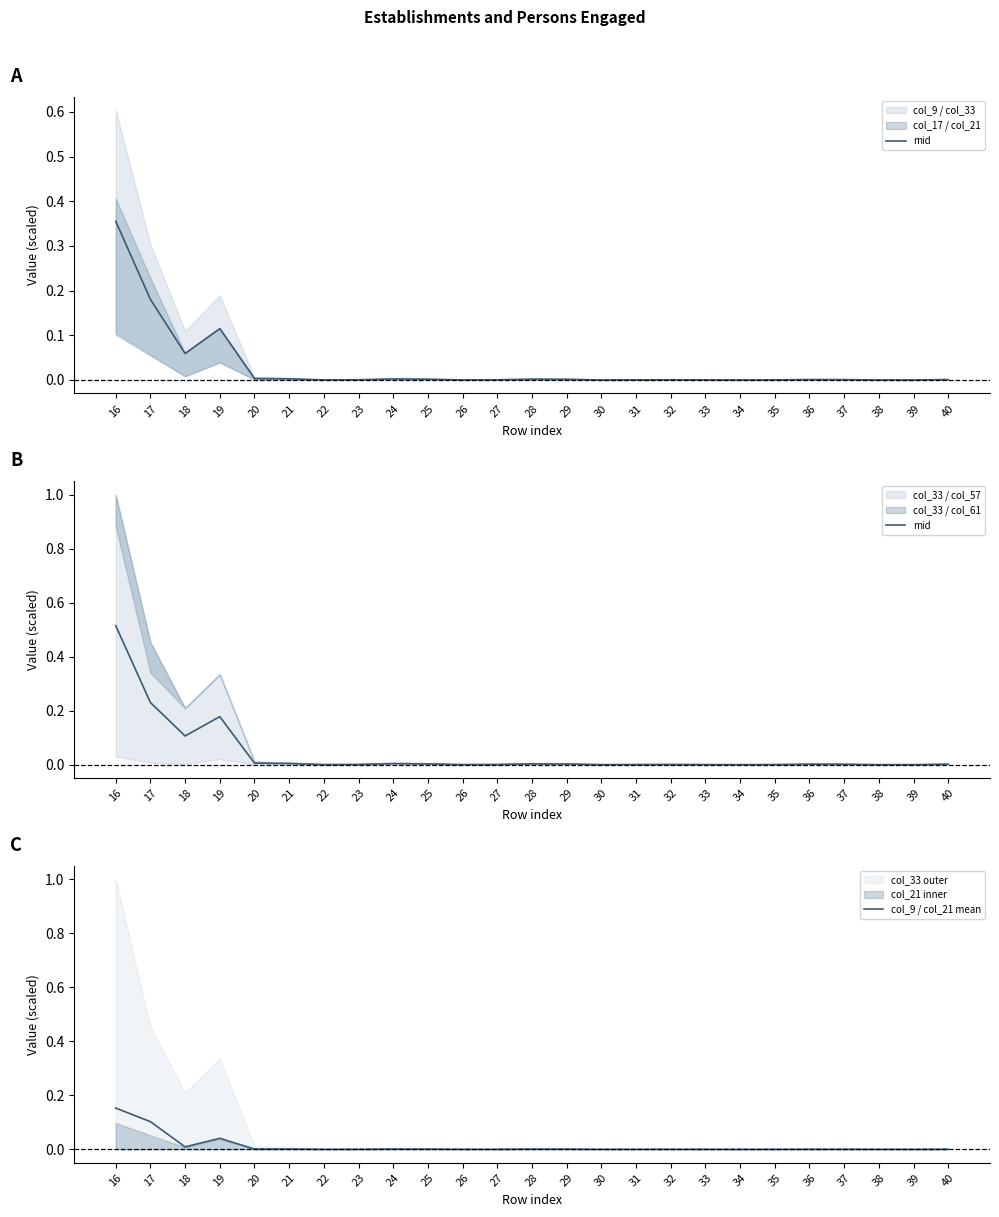

The mid series shows 0.0 at 25. True or false?

True